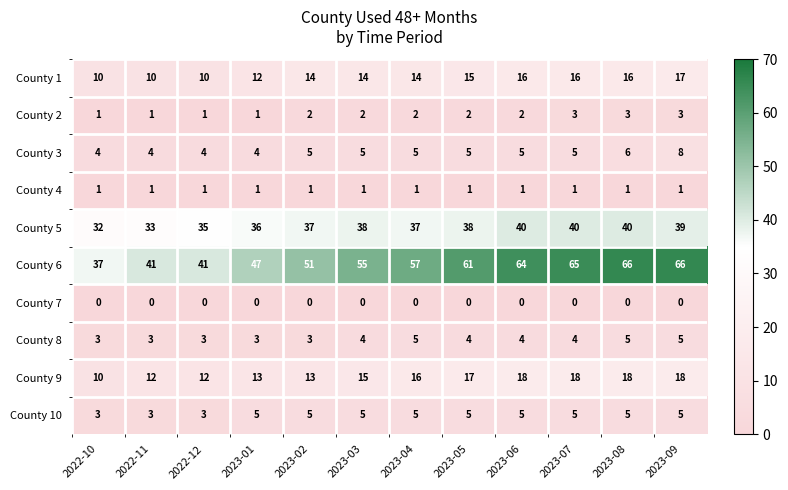

What is the average value of the County 8 series?

4